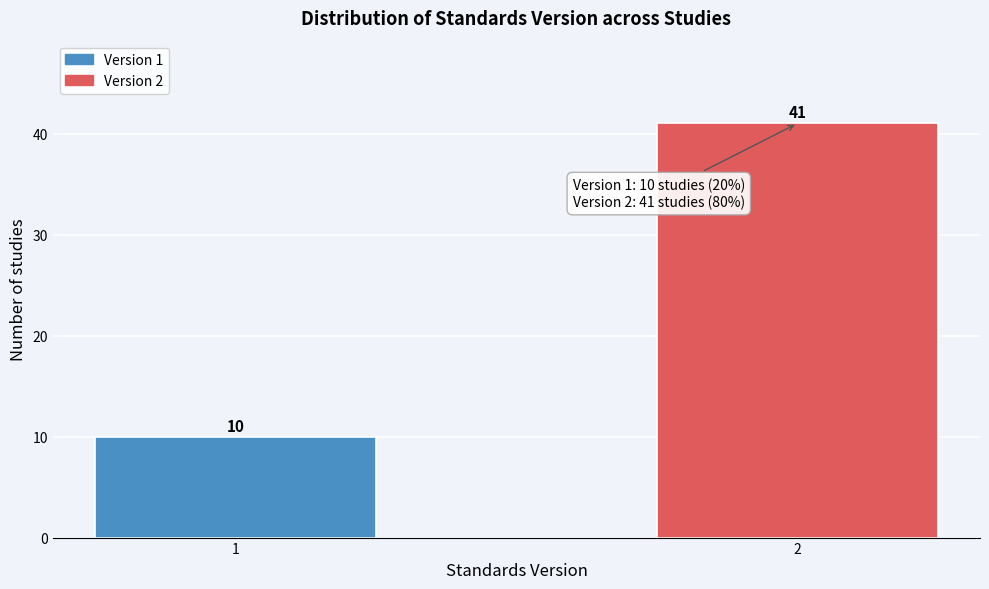

Reading left to right, transcribe all the data shown in this chart.

1=10	2=41